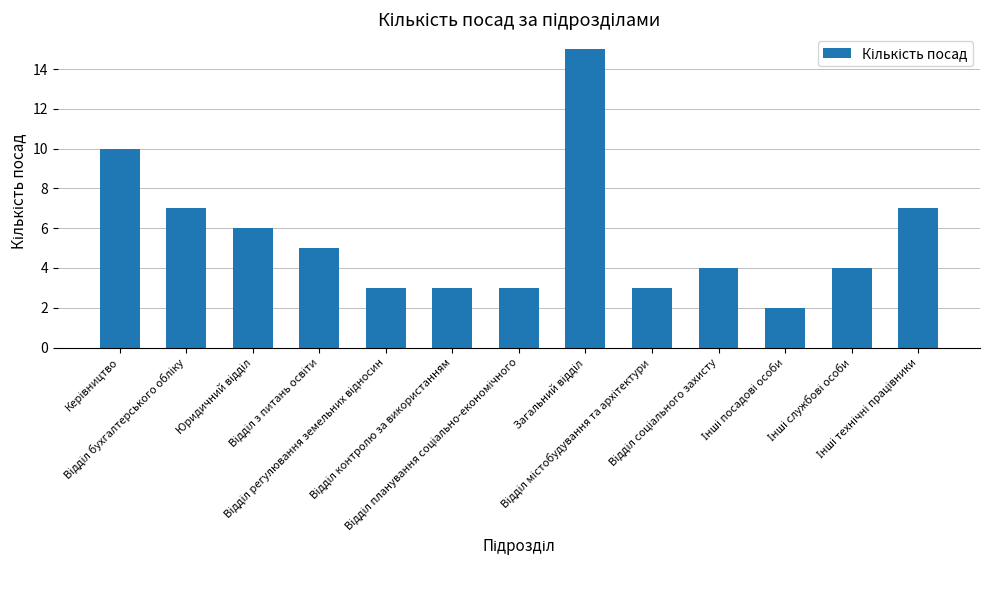

Reading left to right, extract all data points from this chart.

10	7	6	5	3	3	3	15	3	4	2	4	7